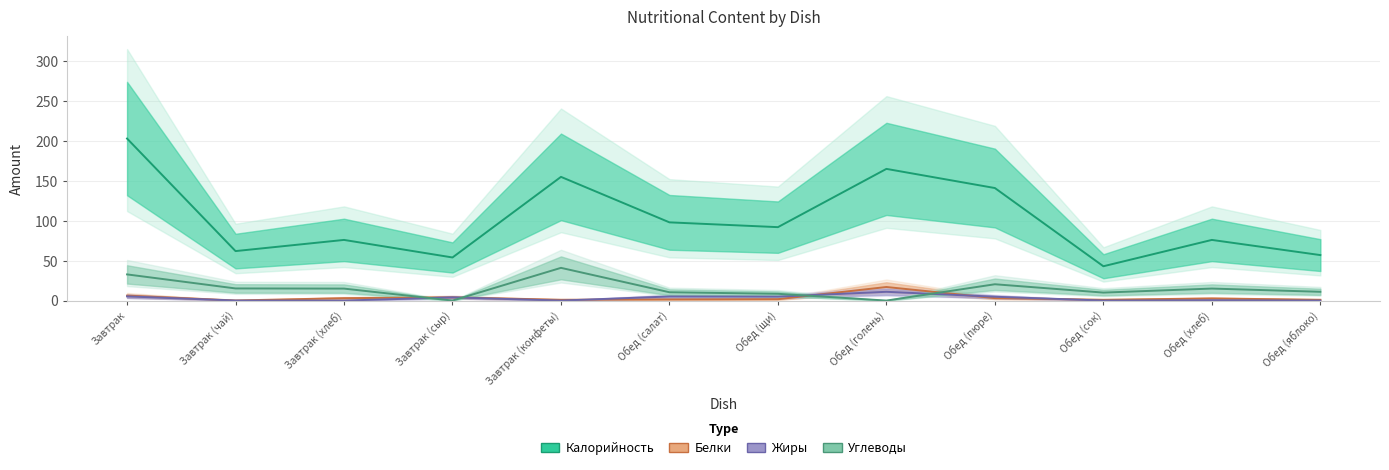

Which has a higher value, Обед (щи) or Завтрак?

Завтрак